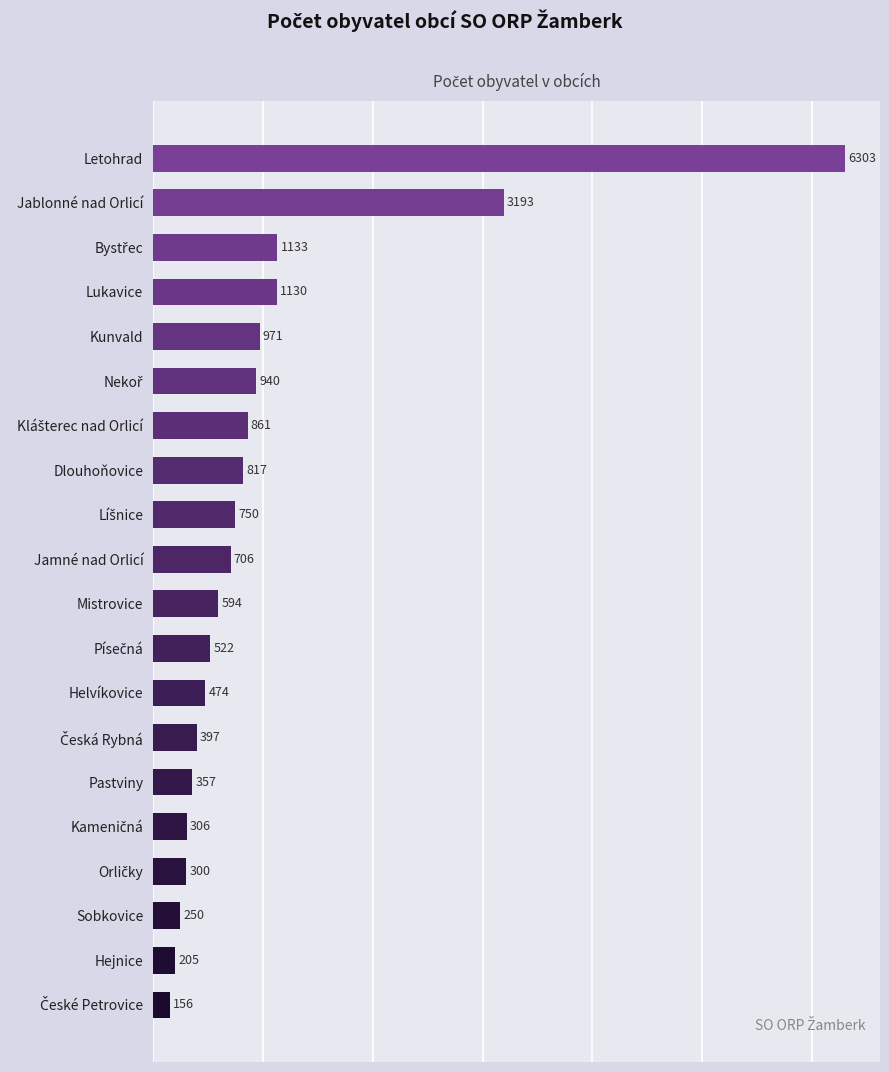

At which category does the chart reach its peak across all series?

Letohrad